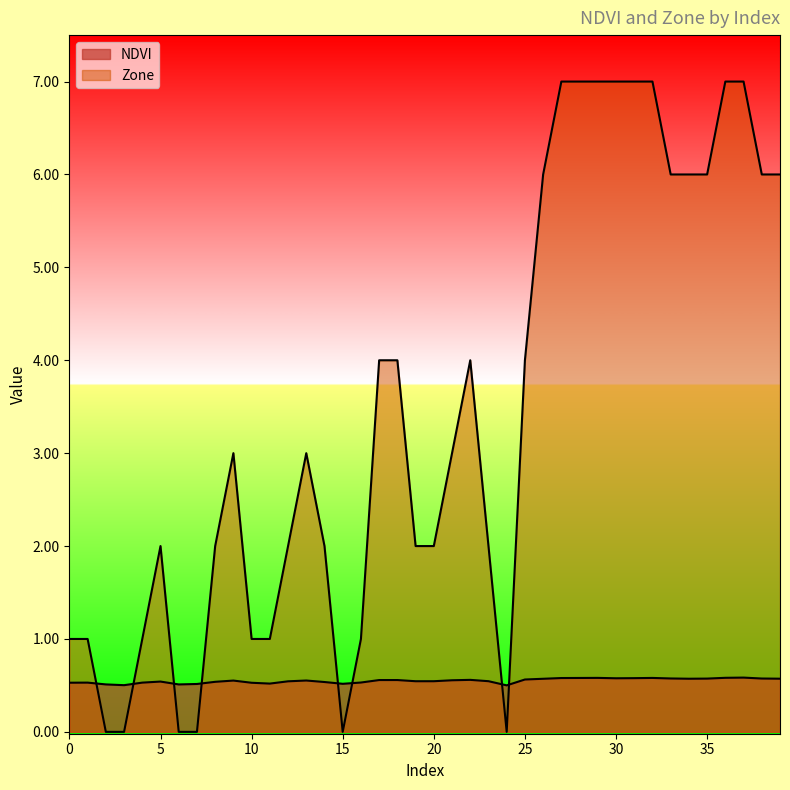

How many lines are shown in the chart?

2